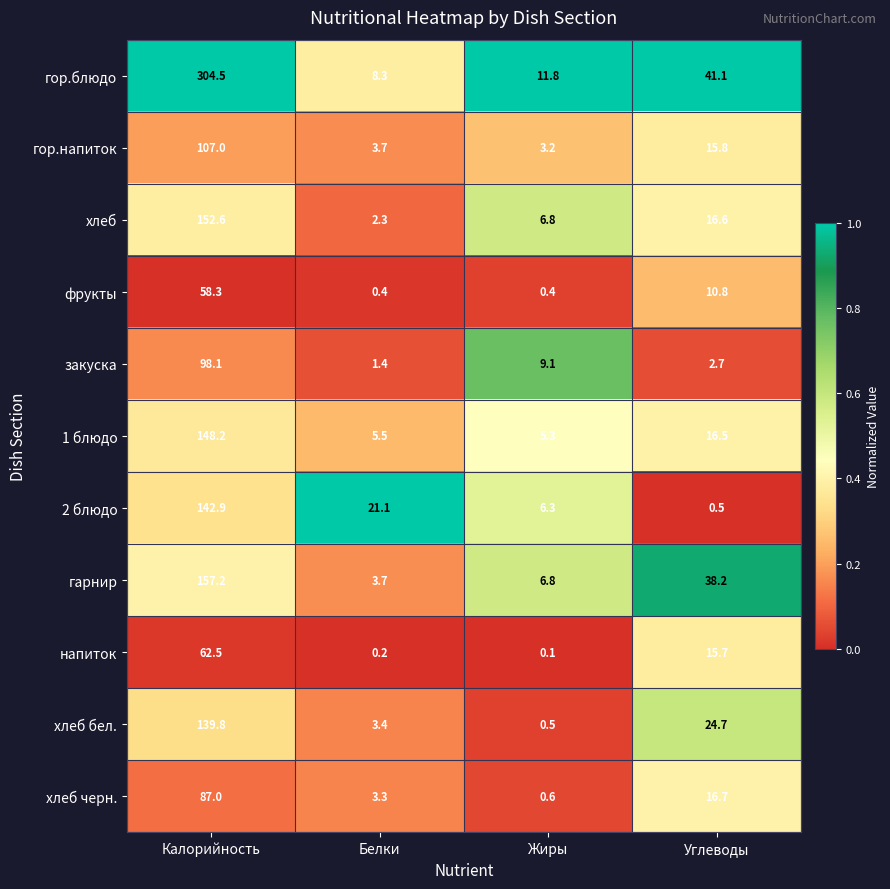

What is the greatest value displayed?

304.5